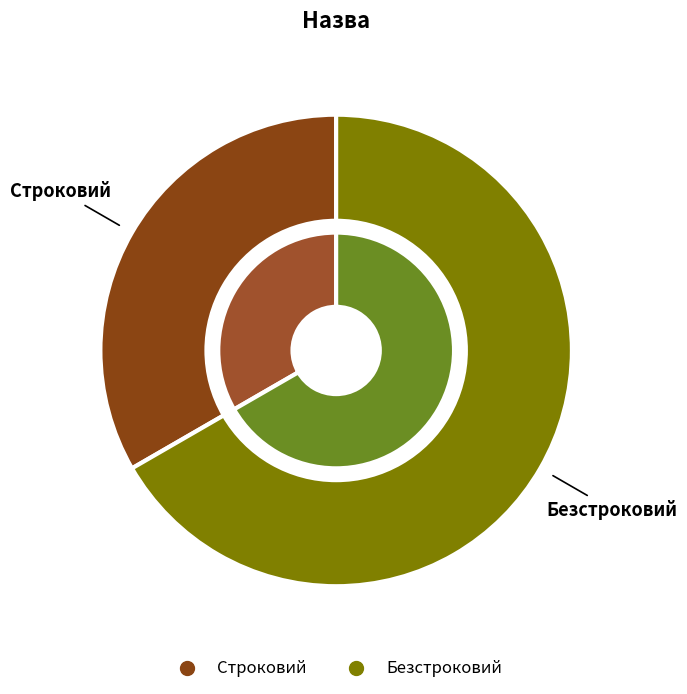

Does any single category account for the majority?

Yes